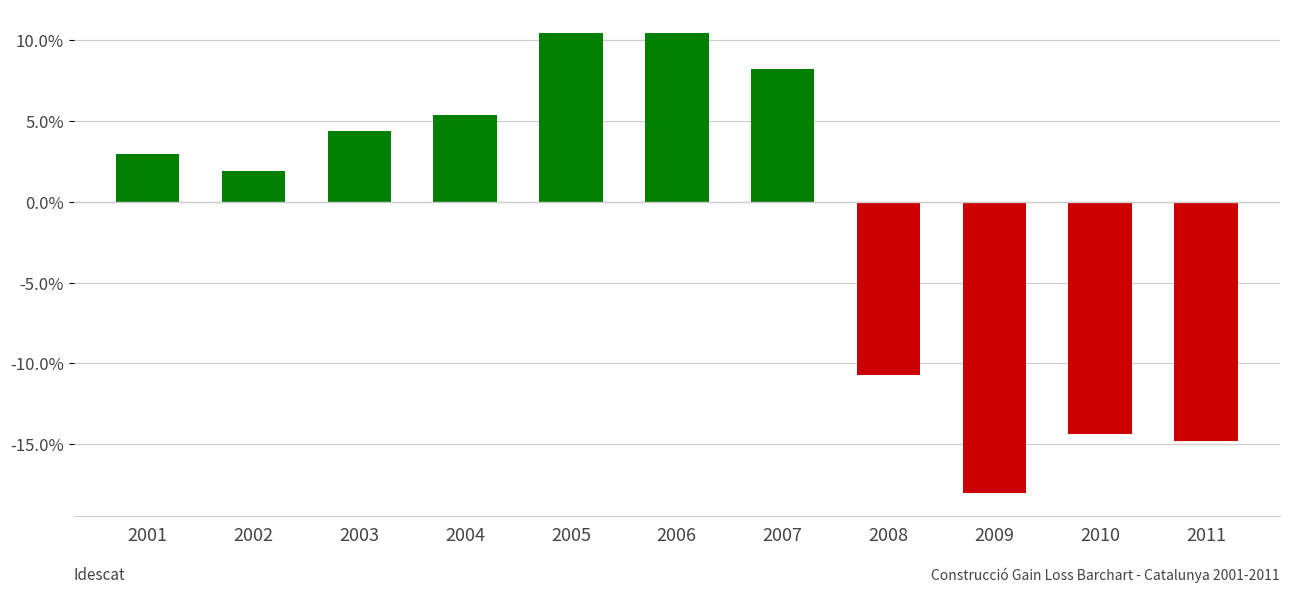

How many distinct data groups are displayed?

1